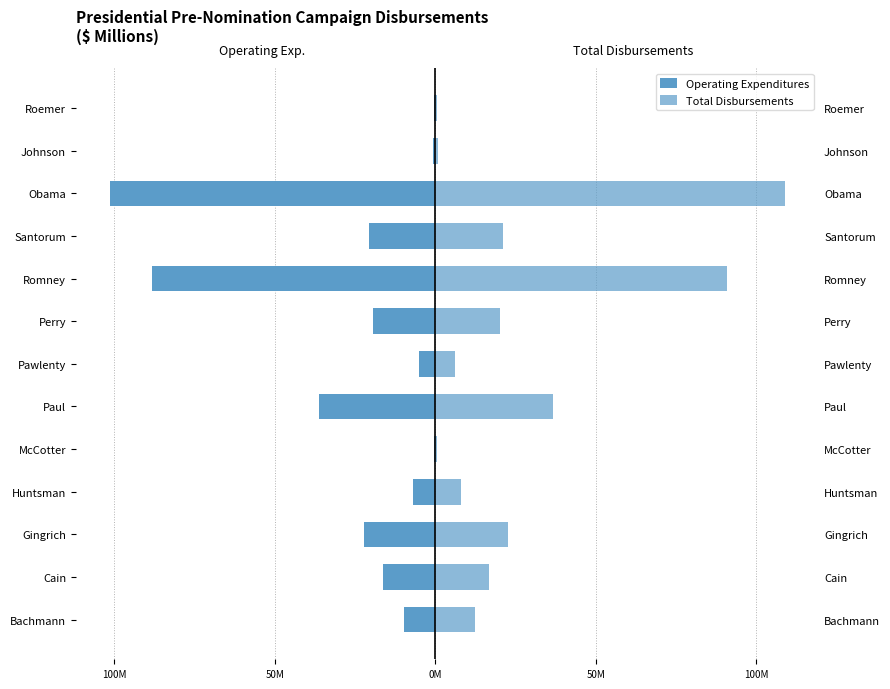

What is the spread (max minus min) of values at 100M?

32.9